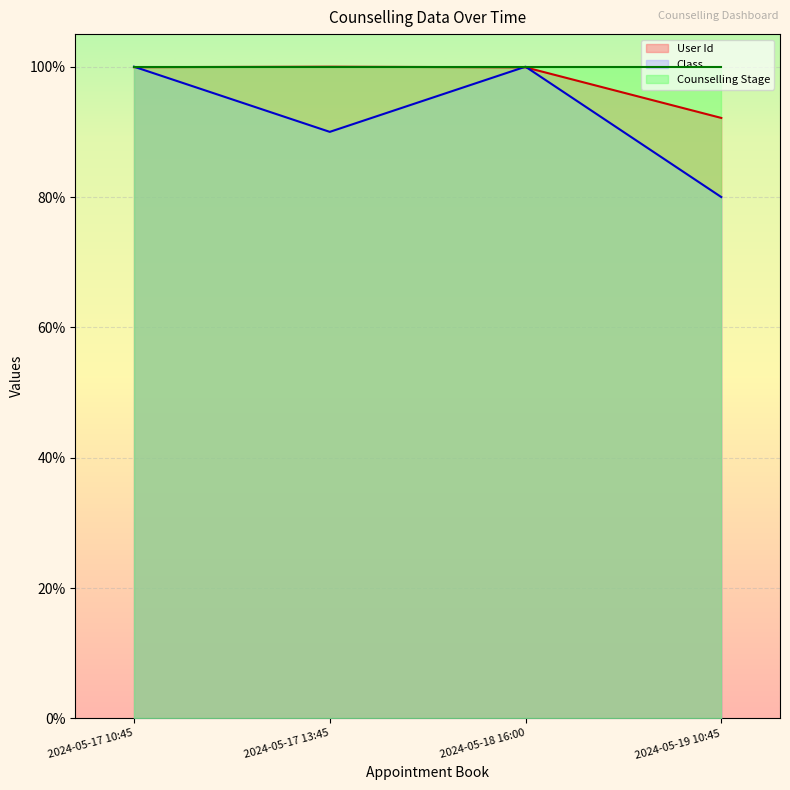

List the labels in order of Class value, largest first.

2024-05-17 10:45, 2024-05-18 16:00, 2024-05-17 13:45, 2024-05-19 10:45